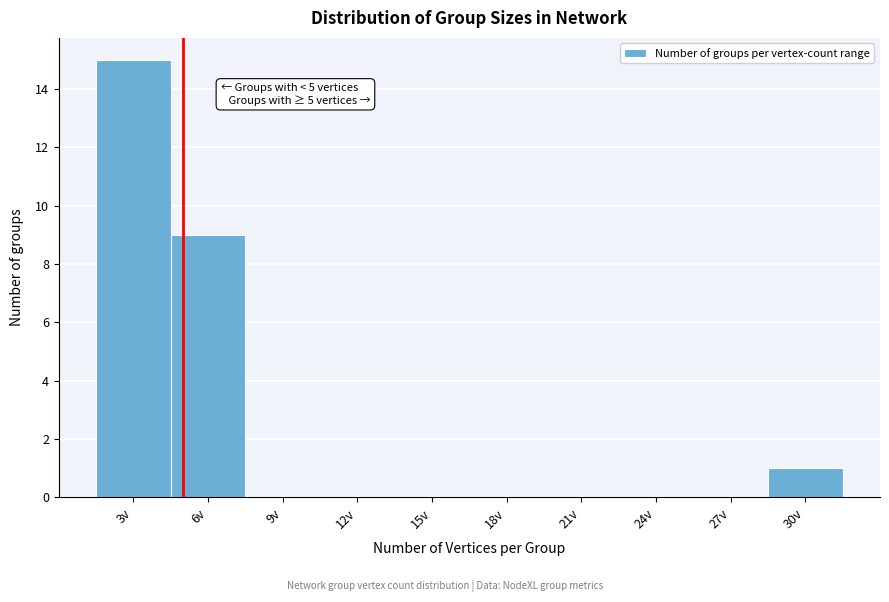

Which range on the x-axis has the tallest bar?

1.5 to 4.5